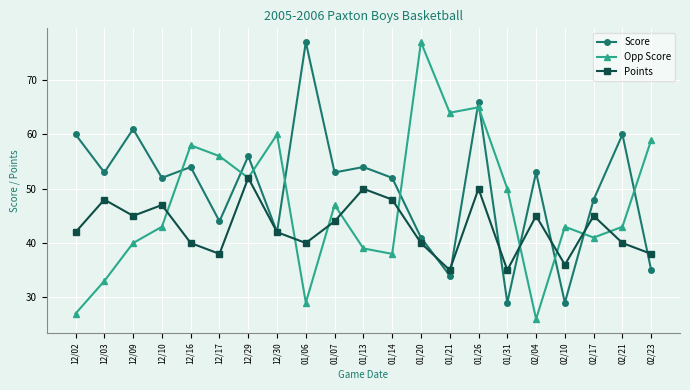

Read the Opp Score value at 01/31.

50